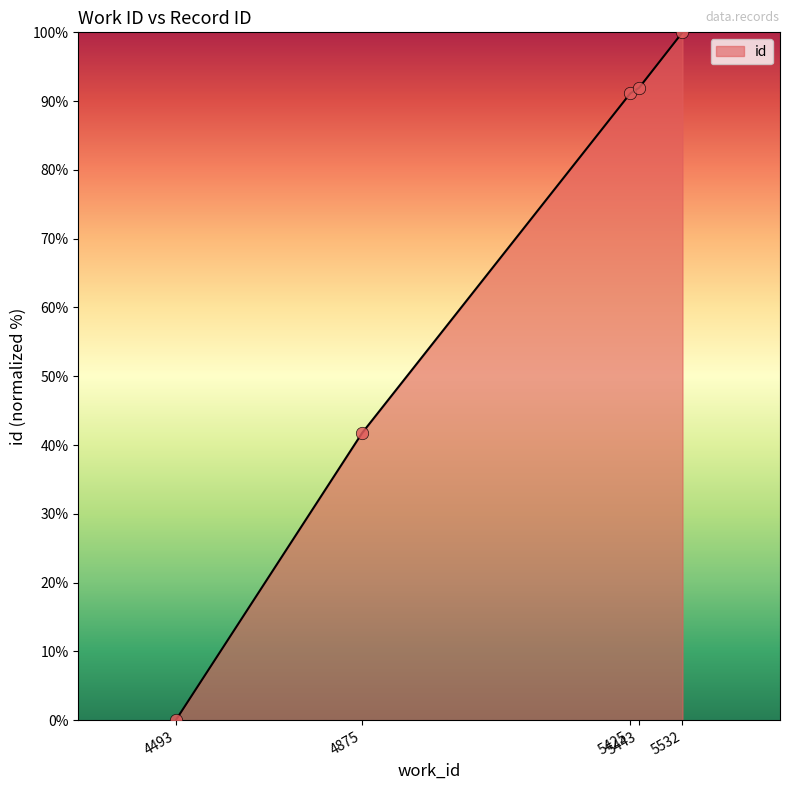

Which has a higher value, 4875 or 5532?

5532